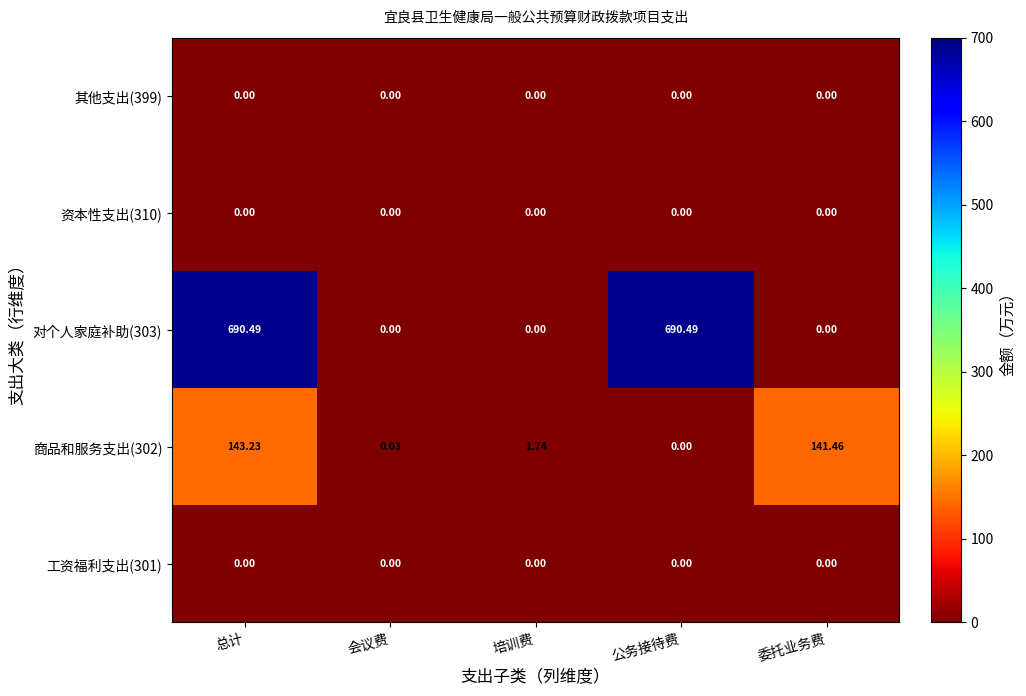

Rank the categories by 商品和服务支出(302) value from lowest to highest.

公务接待费, 会议费, 培训费, 委托业务费, 总计